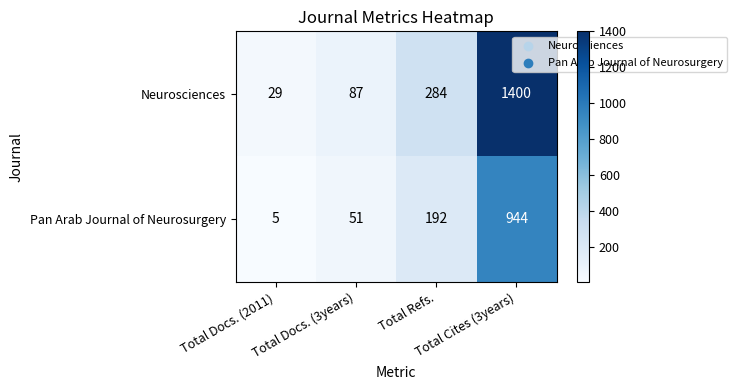

Which series has the widest spread of values?

Neurosciences